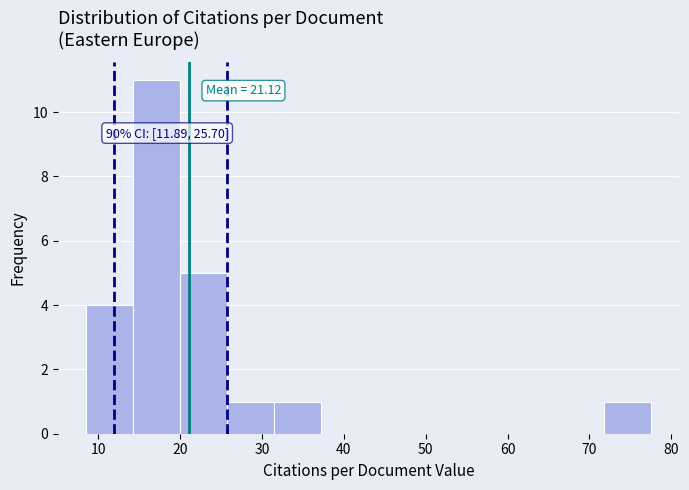

Over which range of the x-axis is the bar tallest?

14 to 20